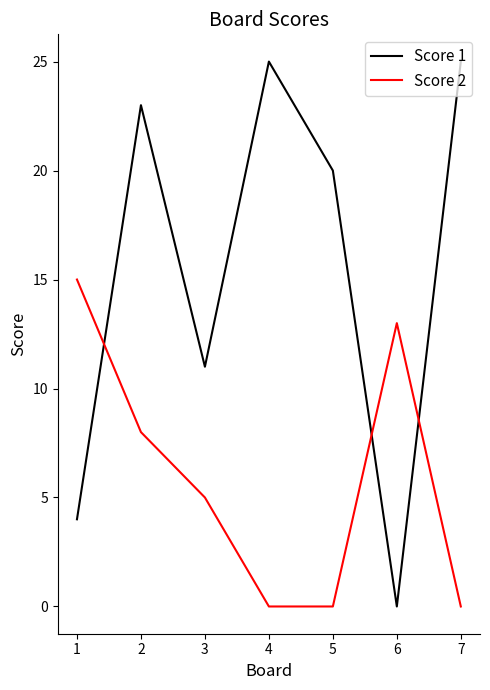

How many series are shown in this chart?

2